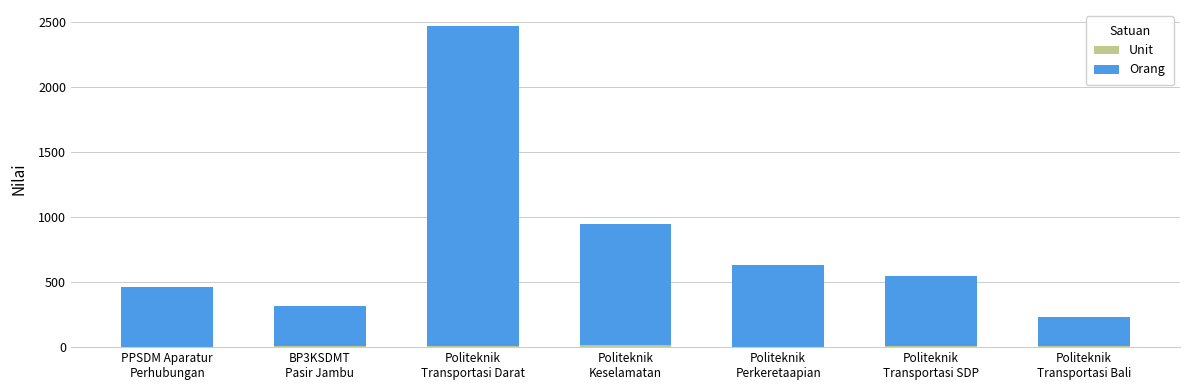

What value does the Orang series have at Politeknik
Keselamatan?

932